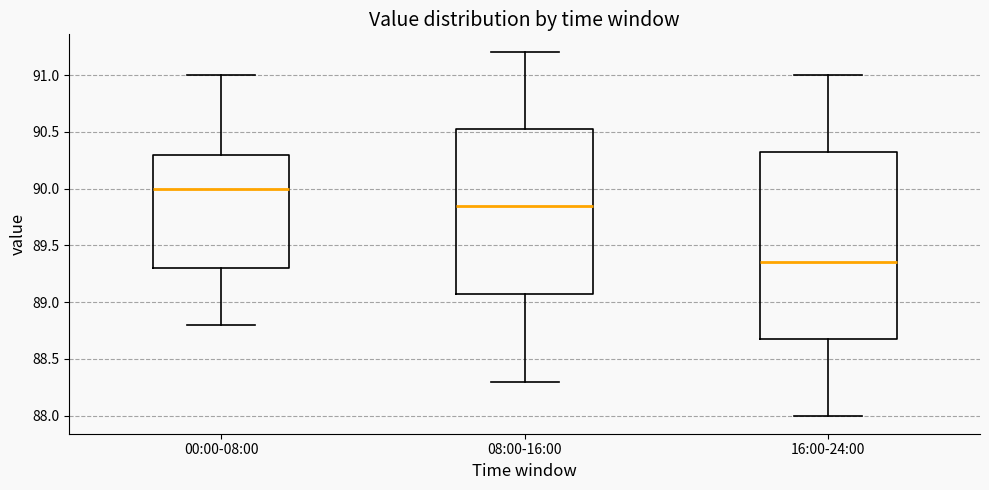

Where does the upper whisker of the box for 08:00-16:00 end on the y-axis? The values are not printed on the chart, so give them approximately, as read against the axis.

91.20